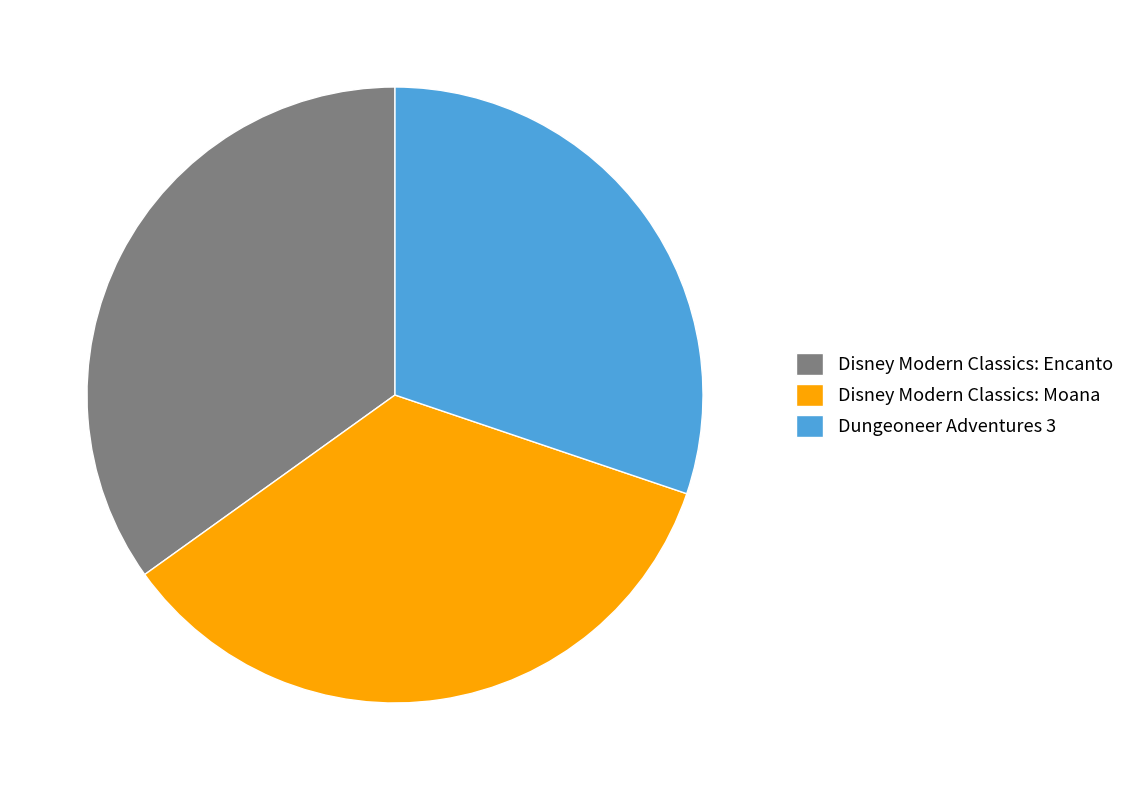

Which category has the smallest portion of the pie?

Dungeoneer Adventures 3